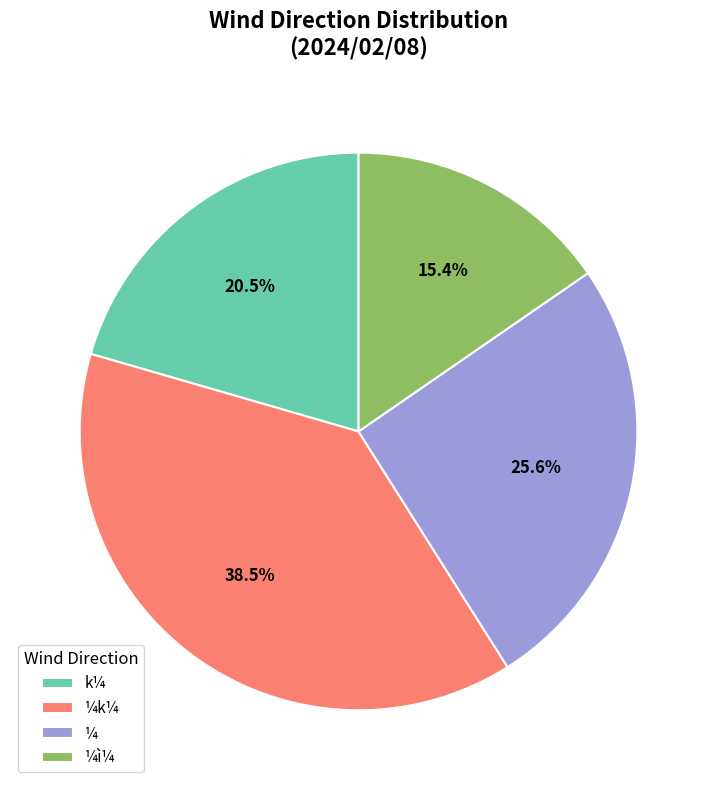

Which category has the smallest portion of the pie?

¼ì¼